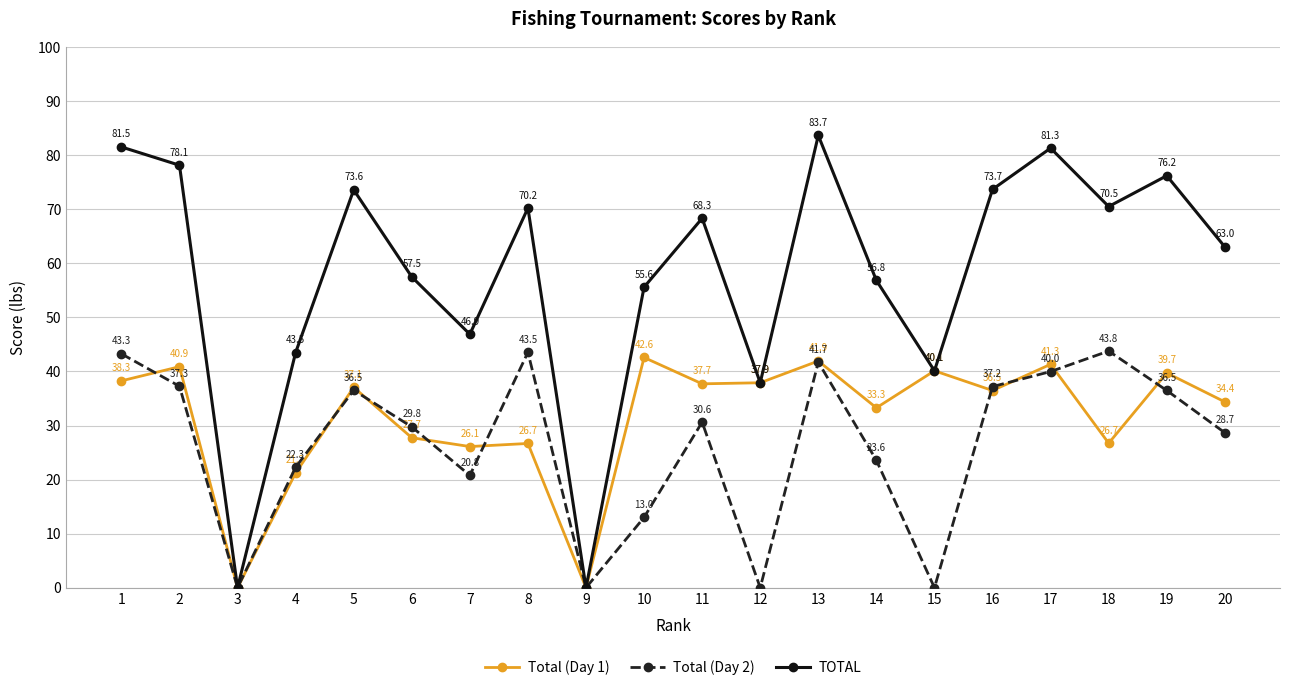

Rank the series by their average value, from lowest to highest.

Total (Day 2), Total (Day 1), TOTAL